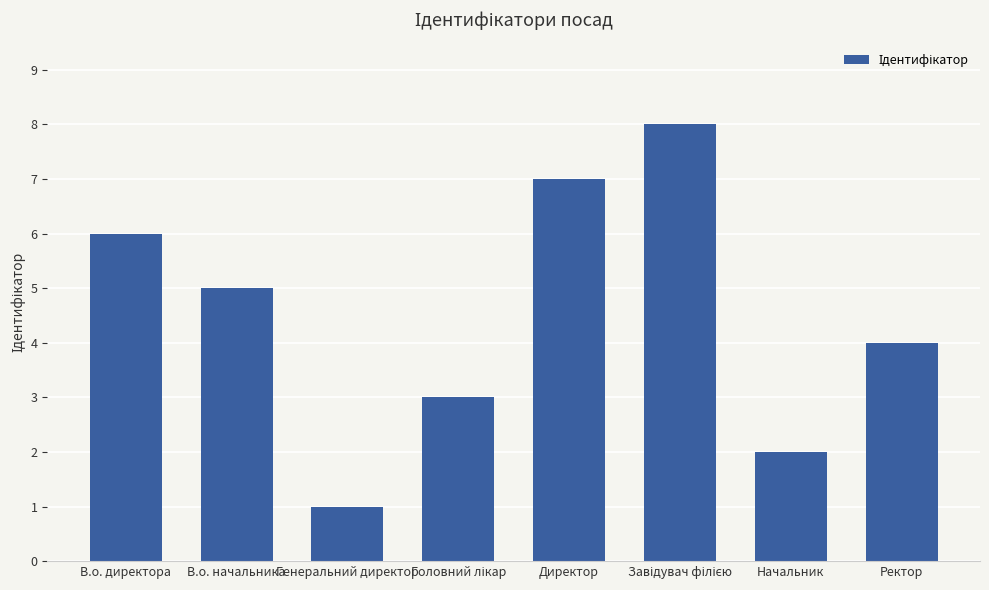

What is the value of the 6th bar from the left?

8